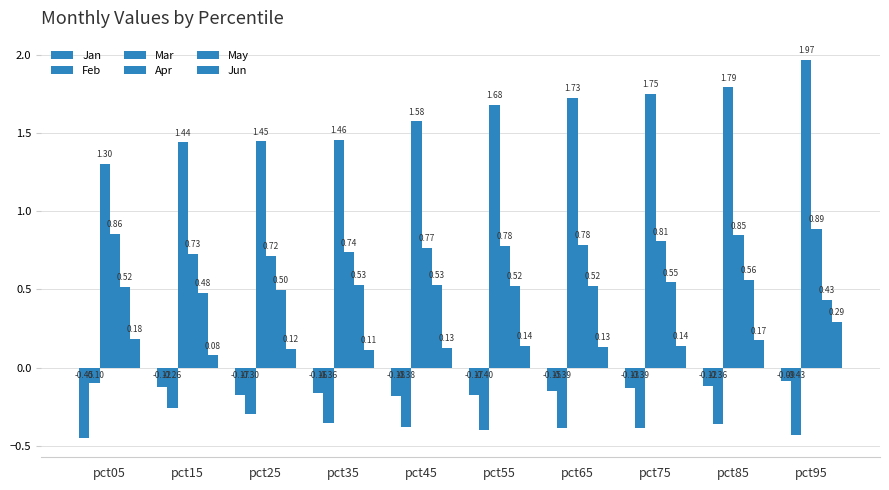

Count the Jun values in the range 0 to 1.

10